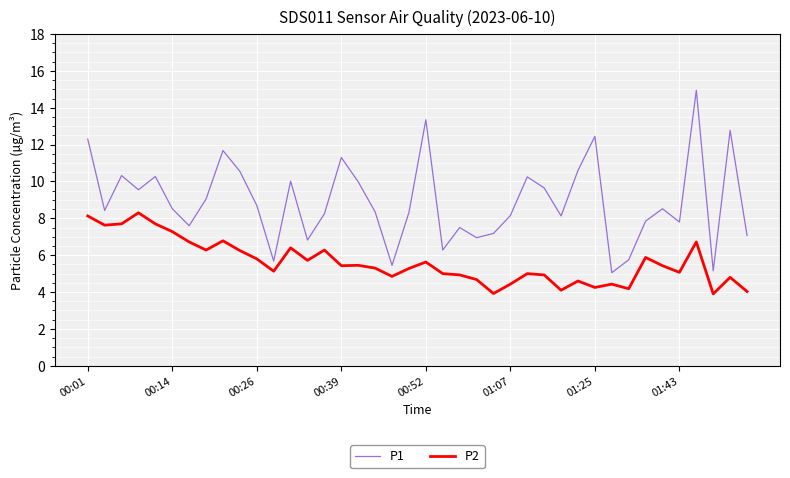

List the series in order of their peak value, lowest first.

P2, P1